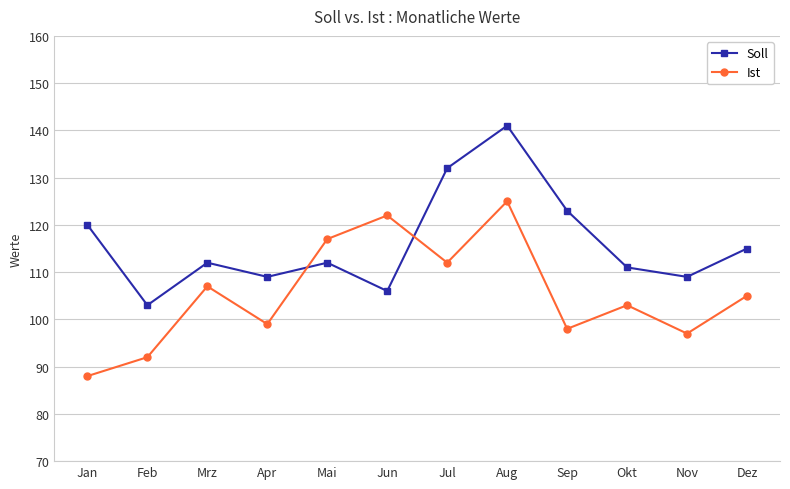

Which series has the largest range (max minus min)?

Soll